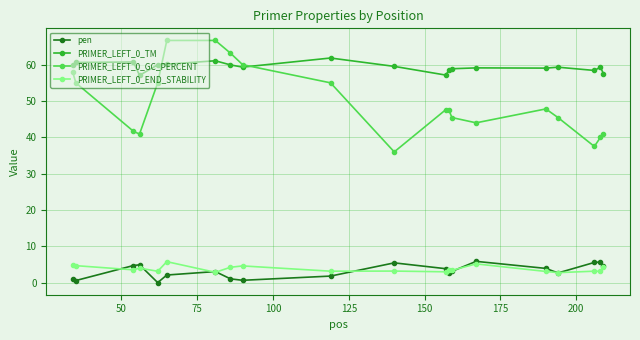

What is the maximum value shown in the chart?

66.7